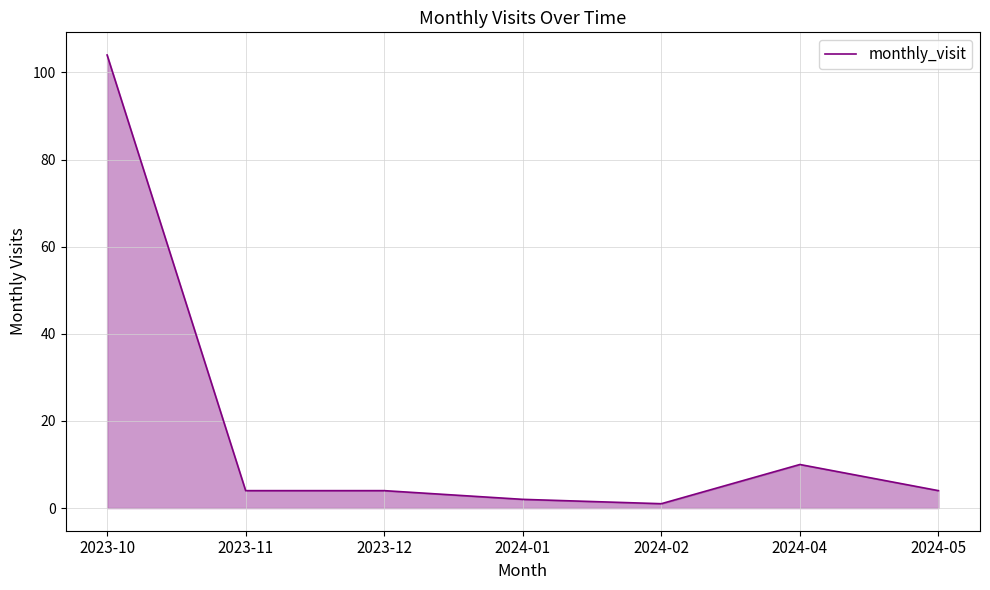

What is the change in value from 2024-04 to 2024-05?

-6